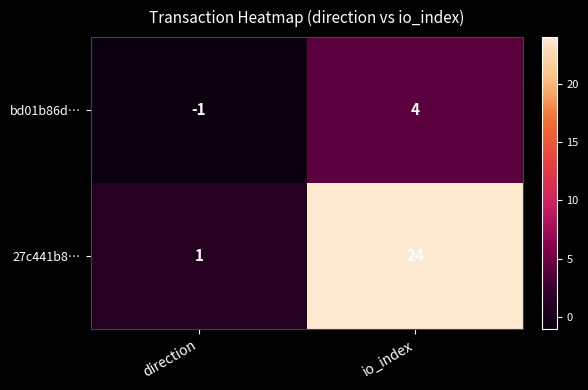

Count the number of categories in the chart.

2